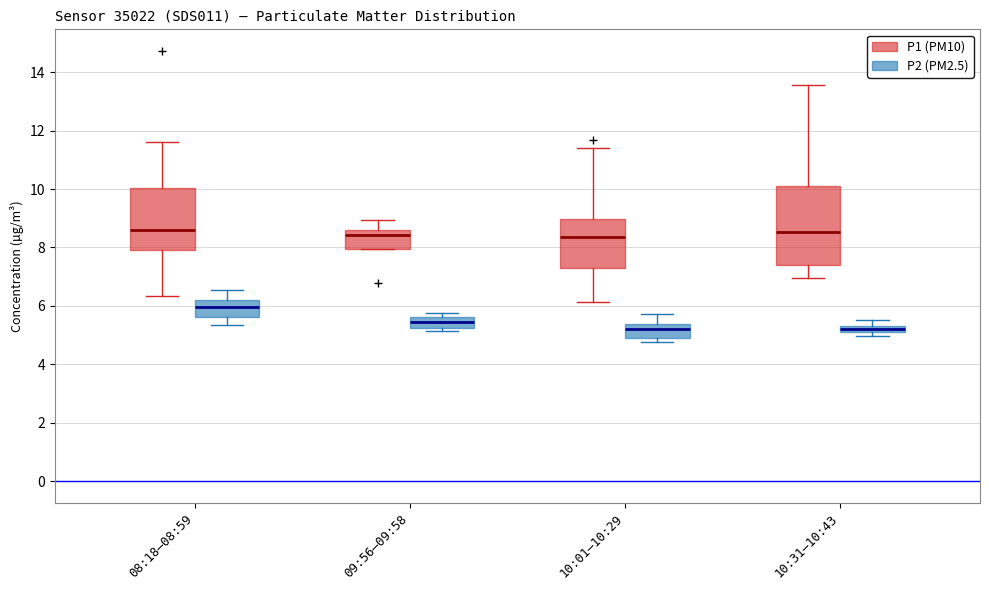

Where does the lower whisker of the box for 08:18–08:59 (P2 (PM2.5)) end on the y-axis? The values are not printed on the chart, so give them approximately, as read against the axis.

5.4